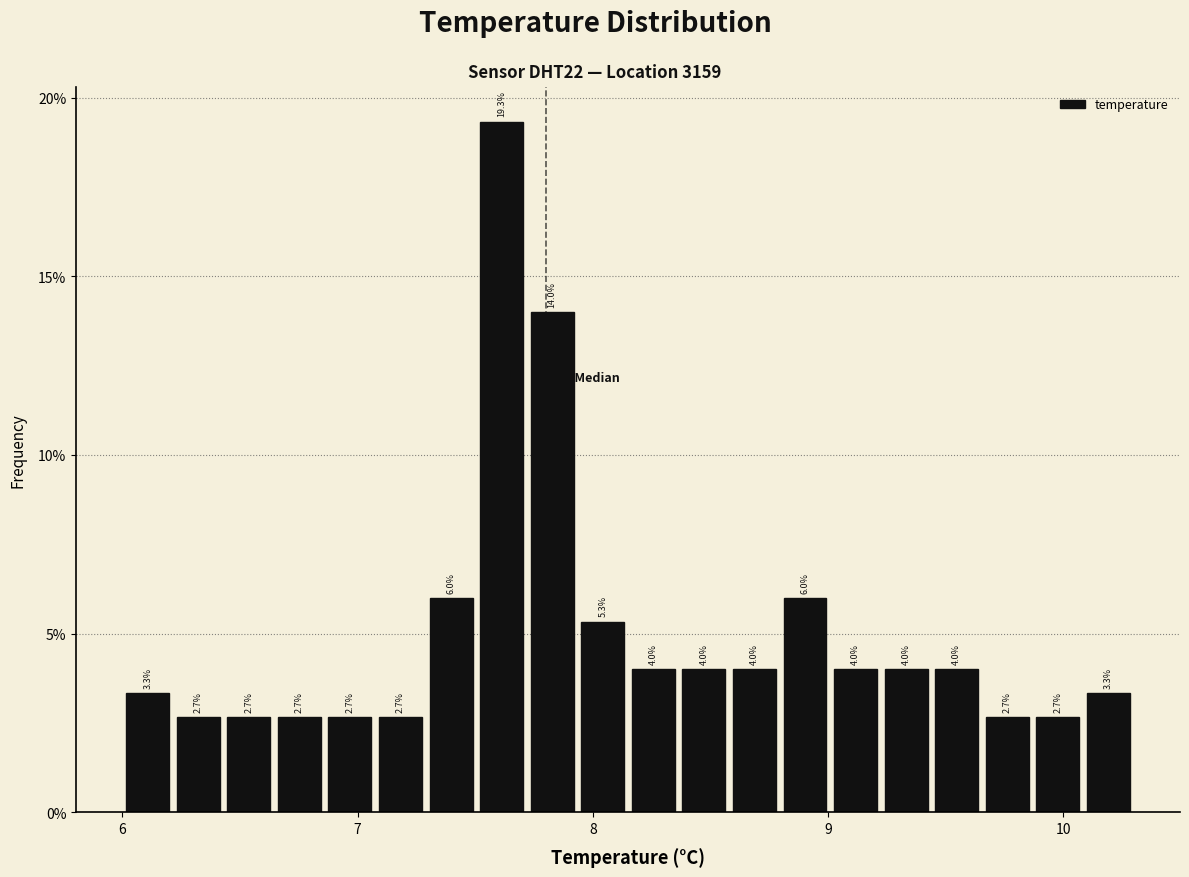

Around what value on the x-axis is the tallest bar? Give the approximate position of its centre, as read against the axis.

7.6